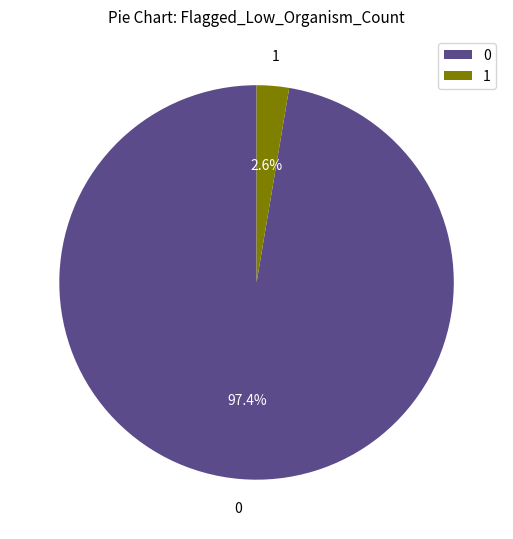

Does 0 represent more than half of the total?

Yes